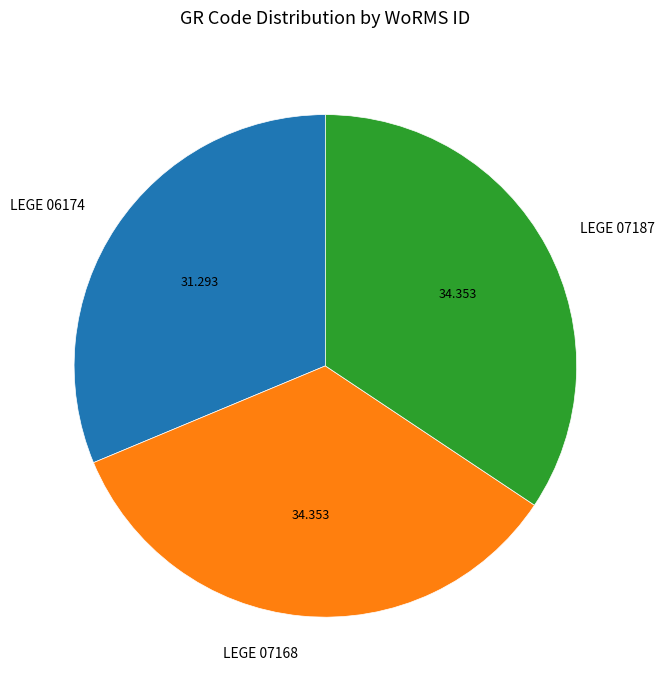

Count the number of slices in the pie.

3